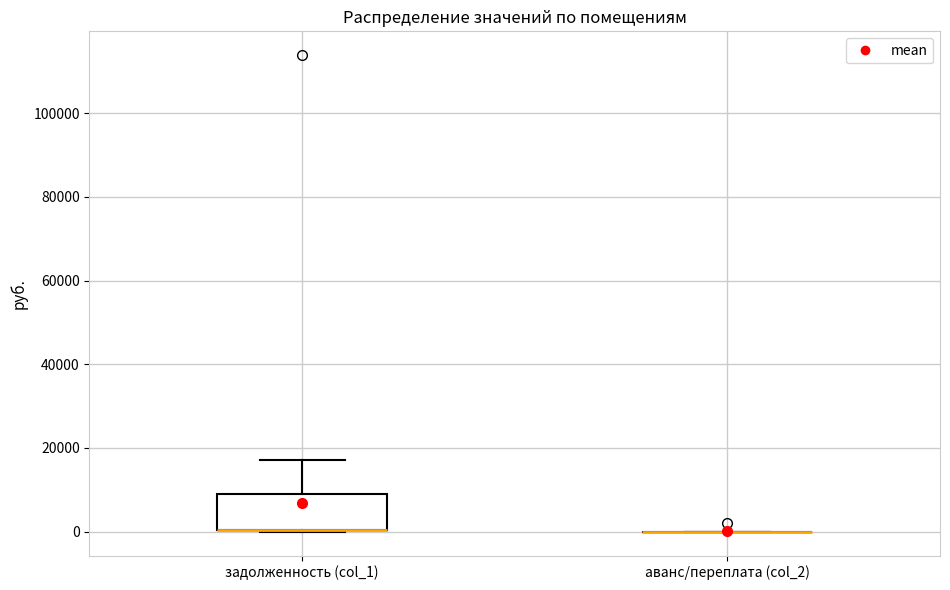

Reading left to right, transcribe this box plot: for each box, give where its median line is, the range the box spans, and where its two whiskers end, as read against the y-axis. The values are not printed on the chart, so give them approximately, as read against the axis.

задолженность (col_1): median 0 (drawn on the box's lower edge), box 0 to 10000, whiskers 0 to 18000
аванс/переплата (col_2): box collapsed to a line at 0, whiskers 0 to 0